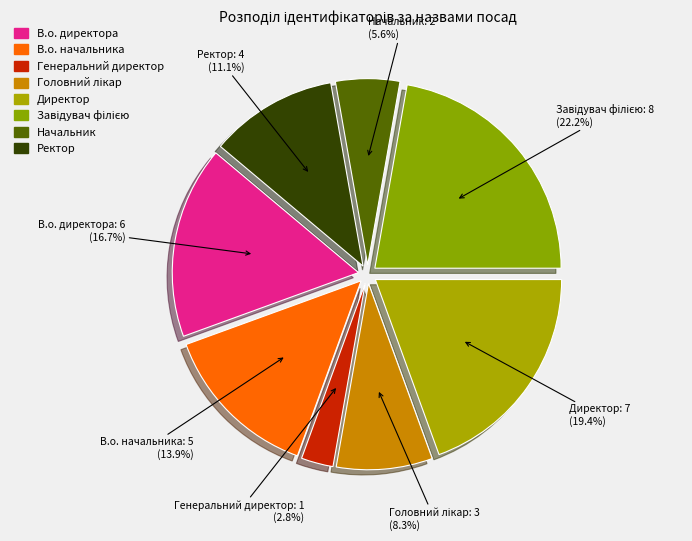

True or false: В.о. директора accounts for 17% of the total.

True